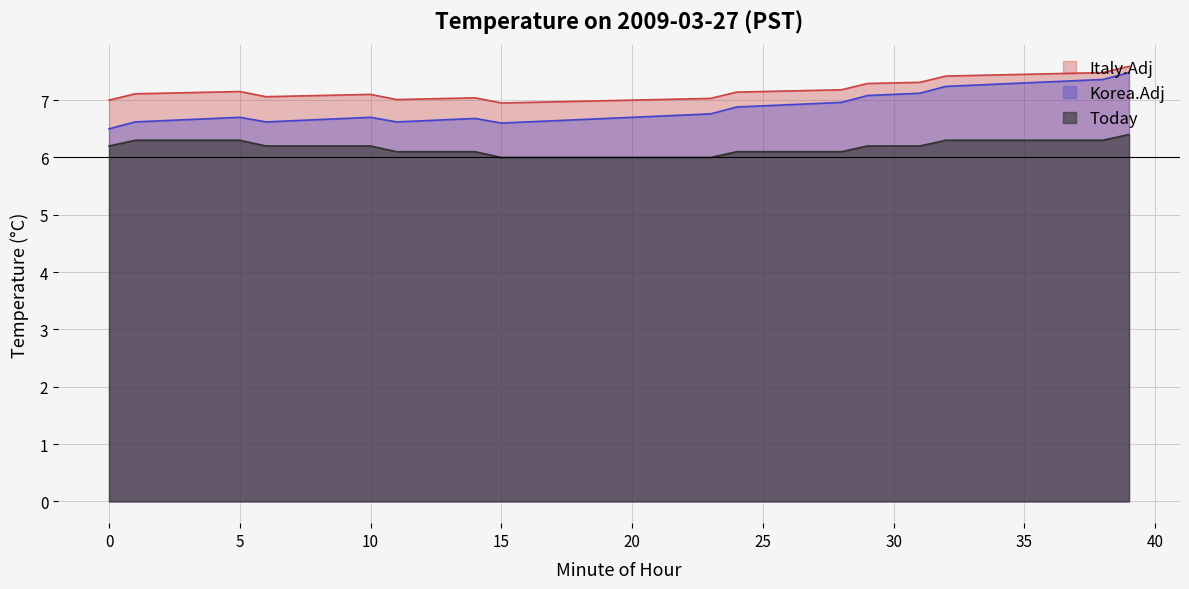

Which series has the widest spread of values?

Korea.Adj